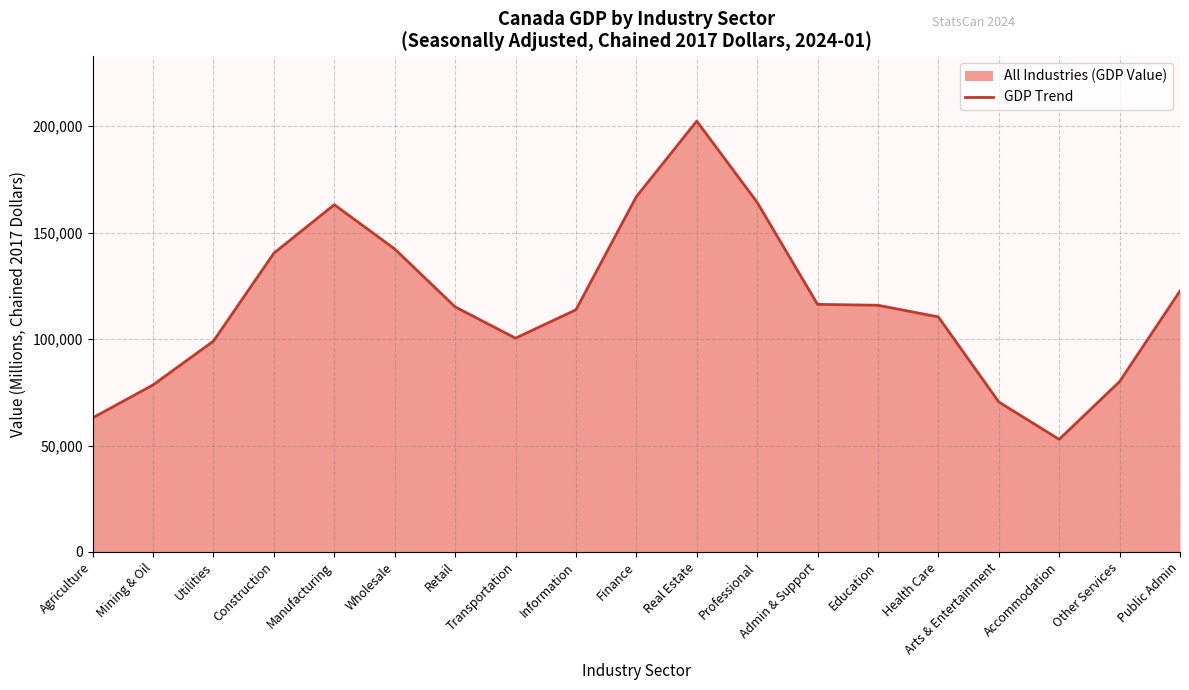

The chart shows a value of 60398.0 at Finance. True or false?

False